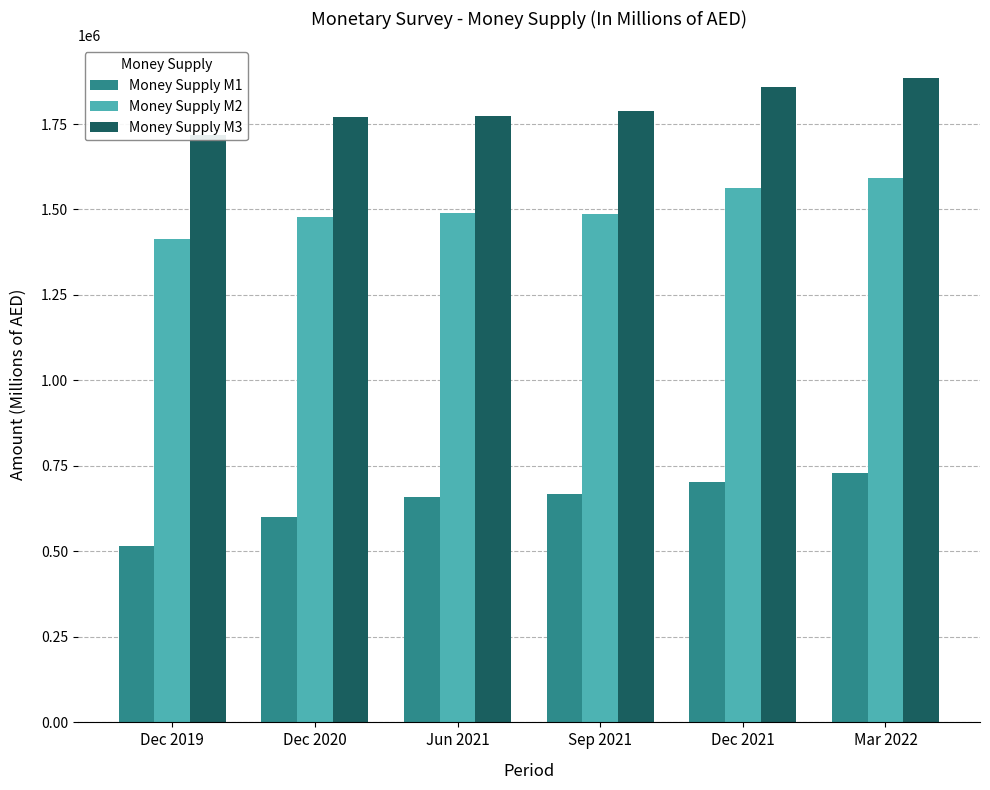

What is the smallest value displayed?

515061